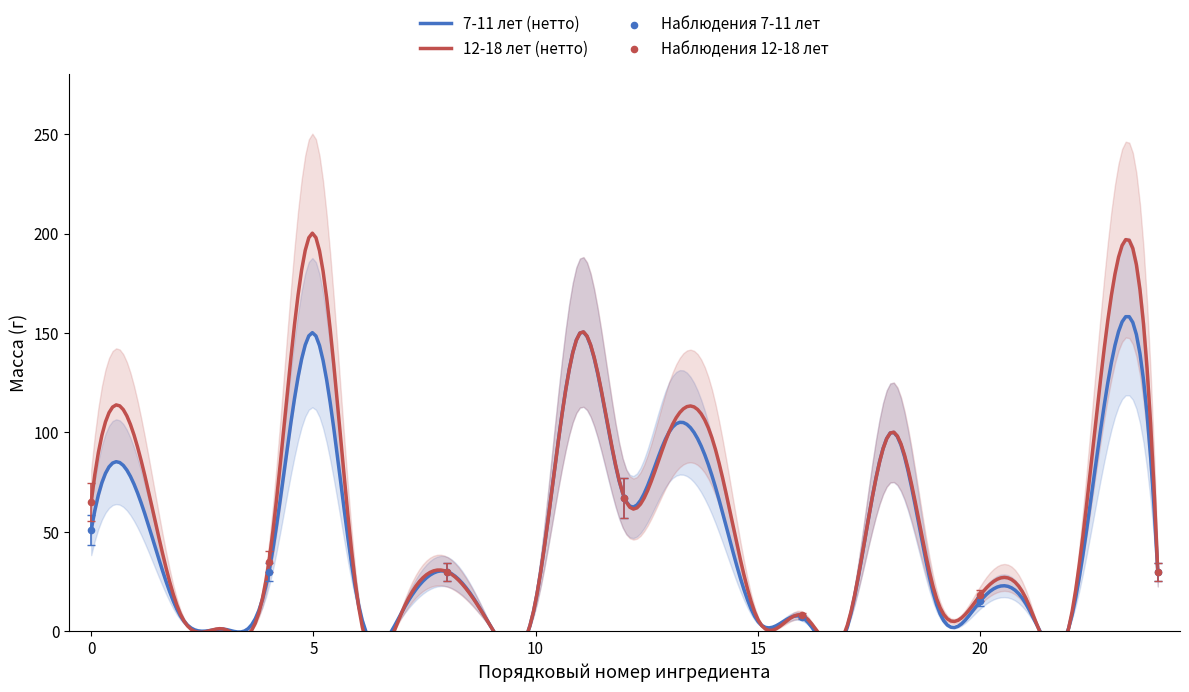

Which series contains the highest Y value?

12-18 лет (нетто)